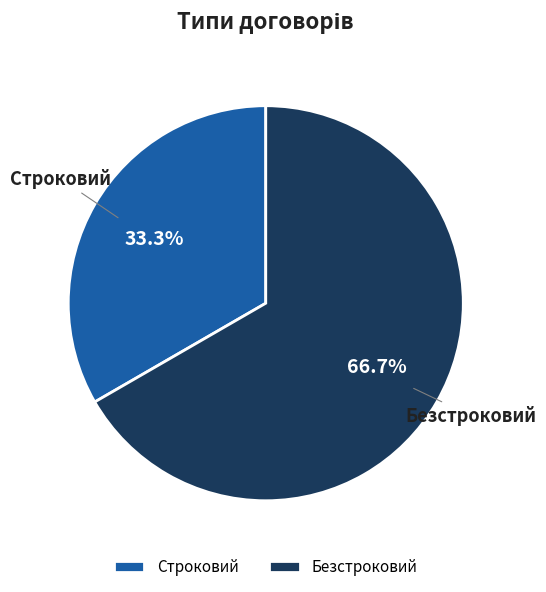

Rank the categories by value from lowest to highest.

Строковий, Безстроковий